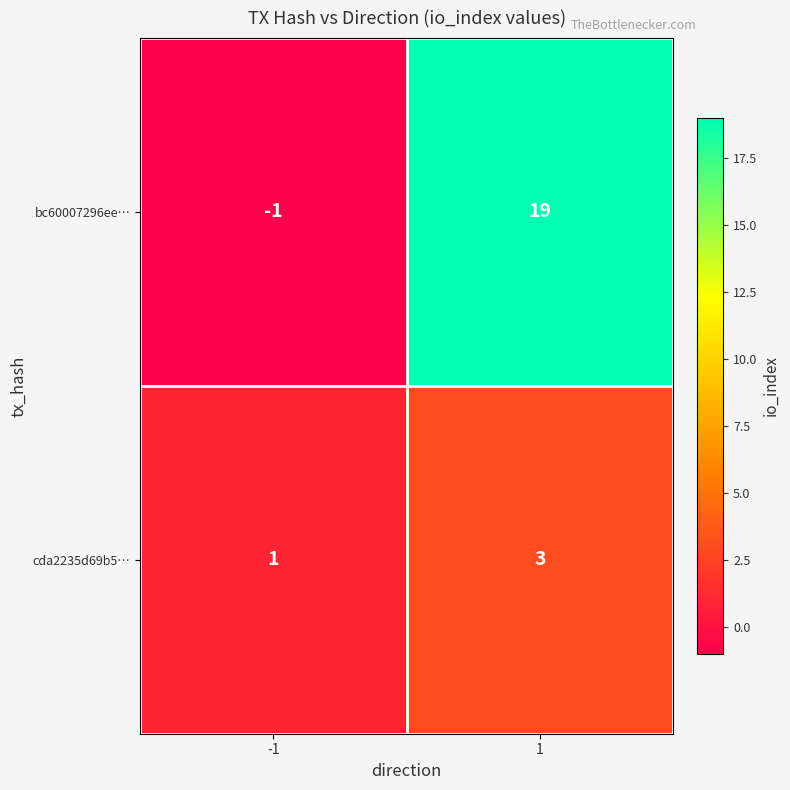

What is the spread (max minus min) of values at 1?

16